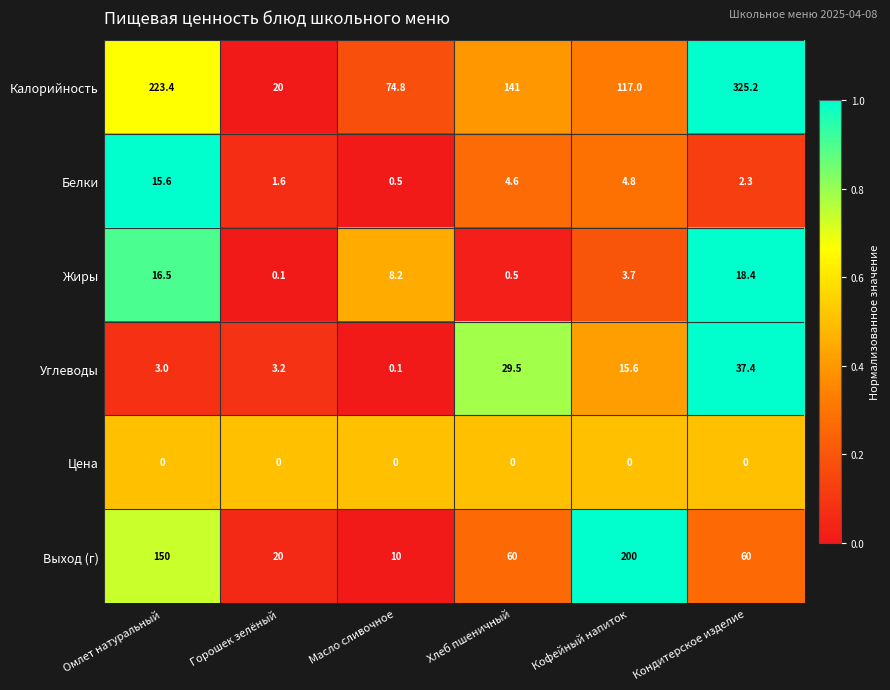

At Масло сливочное, list the series in order from smallest to largest.

Цена, Углеводы, Белки, Жиры, Выход (г), Калорийность